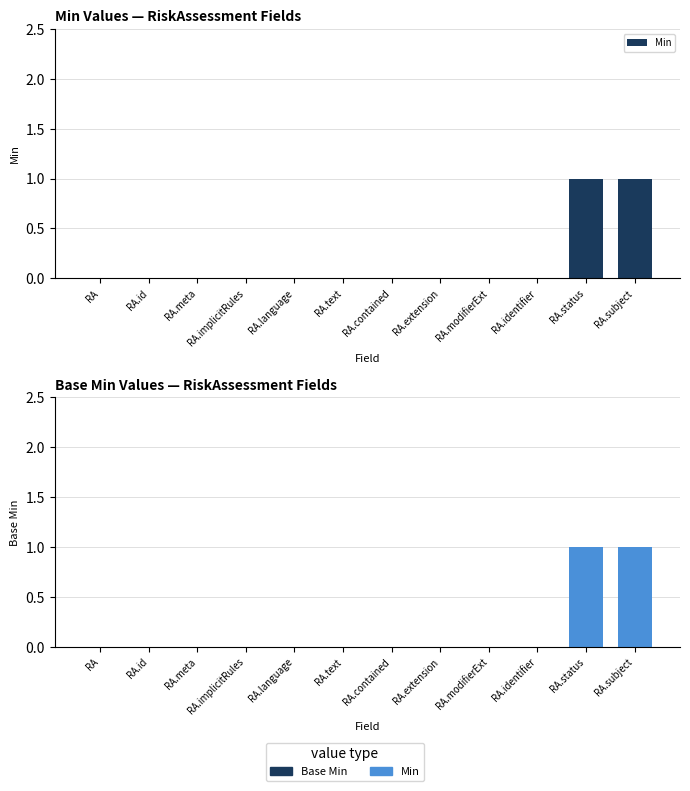

True or false: Base Min has a value of -1 at RA.extension.

False